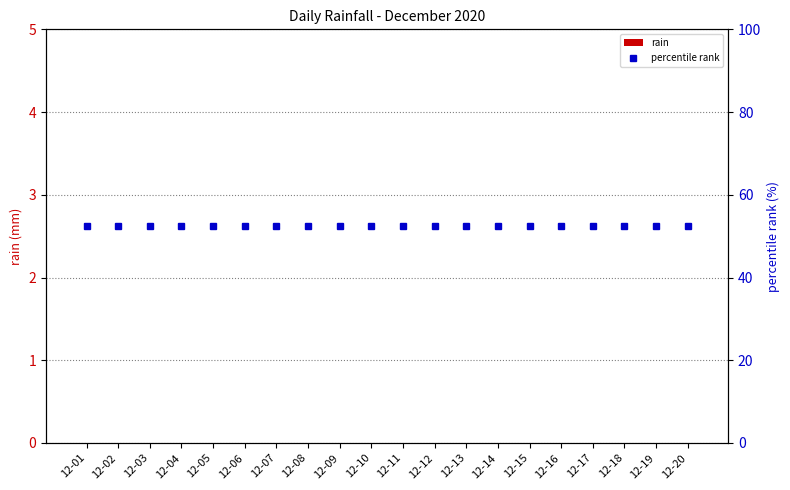

The percentile rank series shows 89.5 at 12-05. True or false?

False